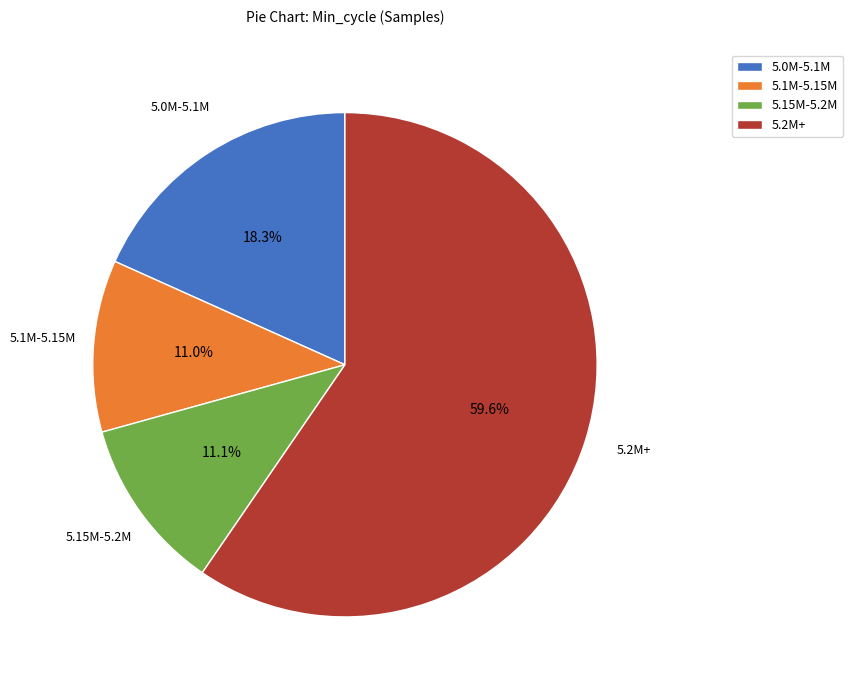

What portion of the pie excludes 5.0M-5.1M?

81.7%